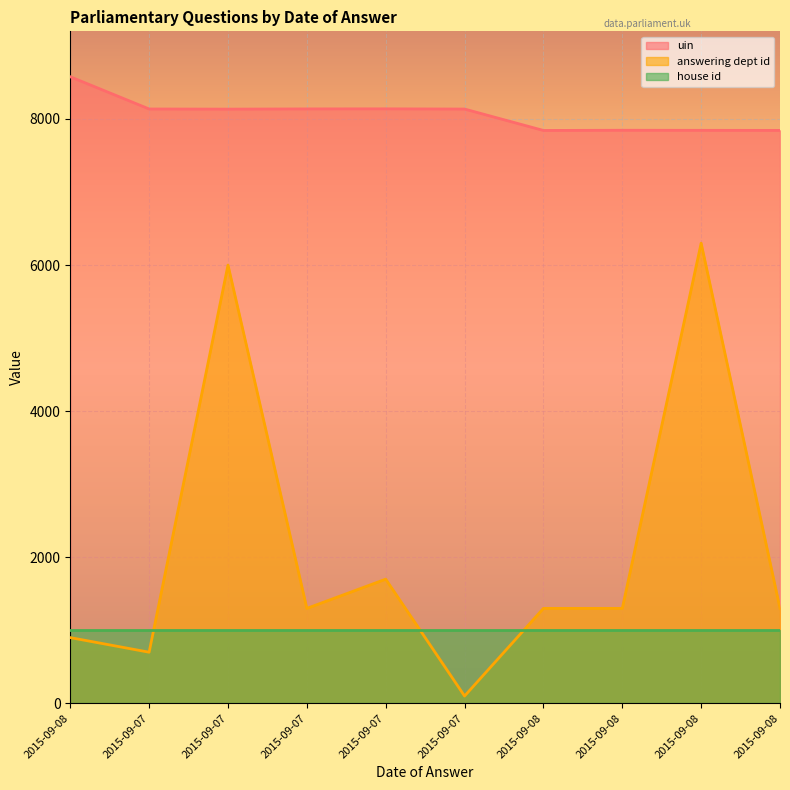

List the labels in order of uin value, largest first.

2015-09-08, 2015-09-07, 2015-09-07, 2015-09-07, 2015-09-07, 2015-09-07, 2015-09-08, 2015-09-08, 2015-09-08, 2015-09-08